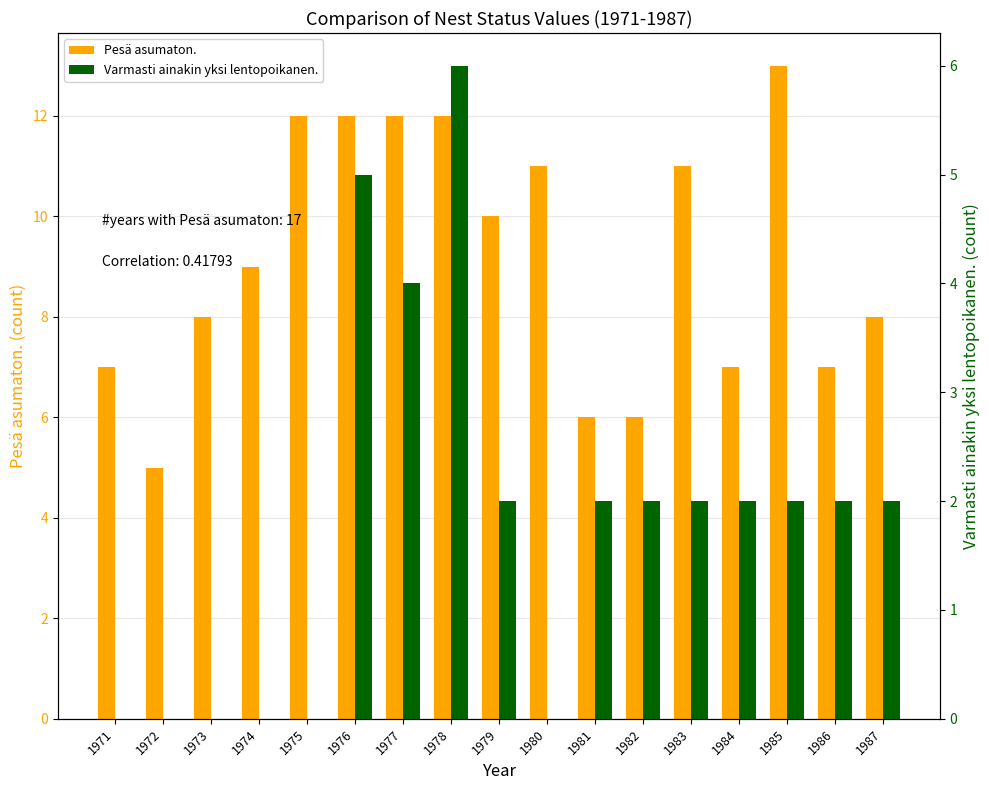

What are all the series names shown in the legend?

Pesä asumaton., Varmasti ainakin yksi lentopoikanen.